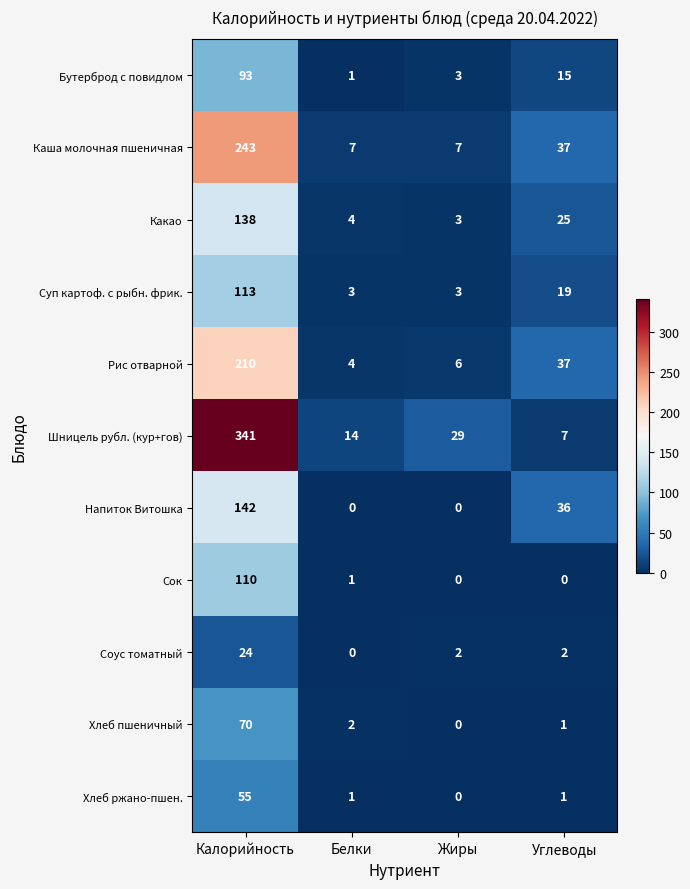

What is the total value across all series at Углеводы?

180